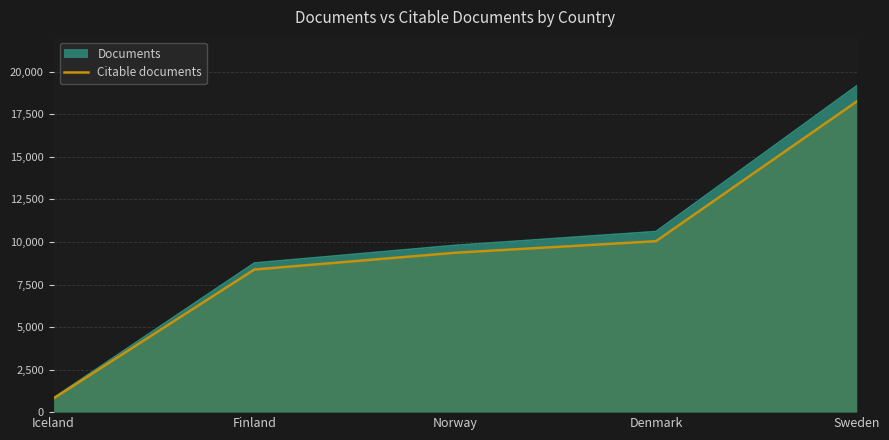

True or false: the data shows 9367 at Norway.

True